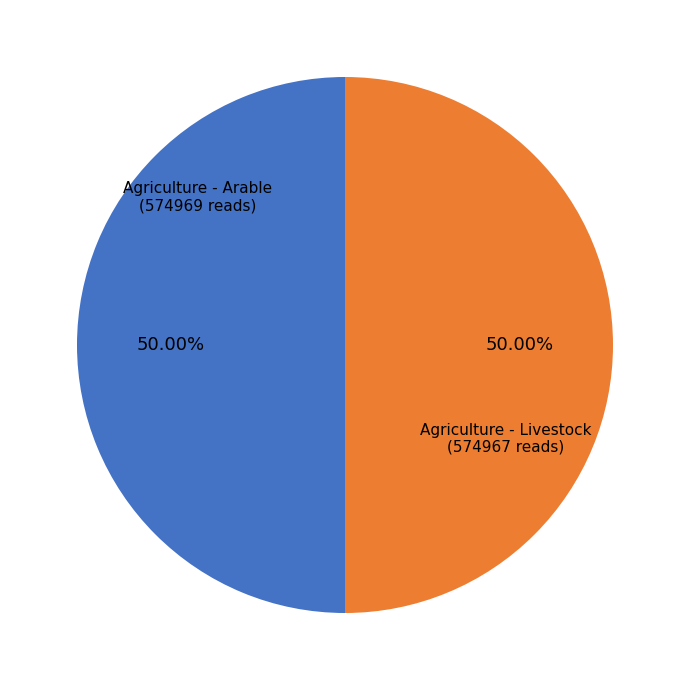

Is it true that Agriculture - Livestock is 50% of the pie?

True